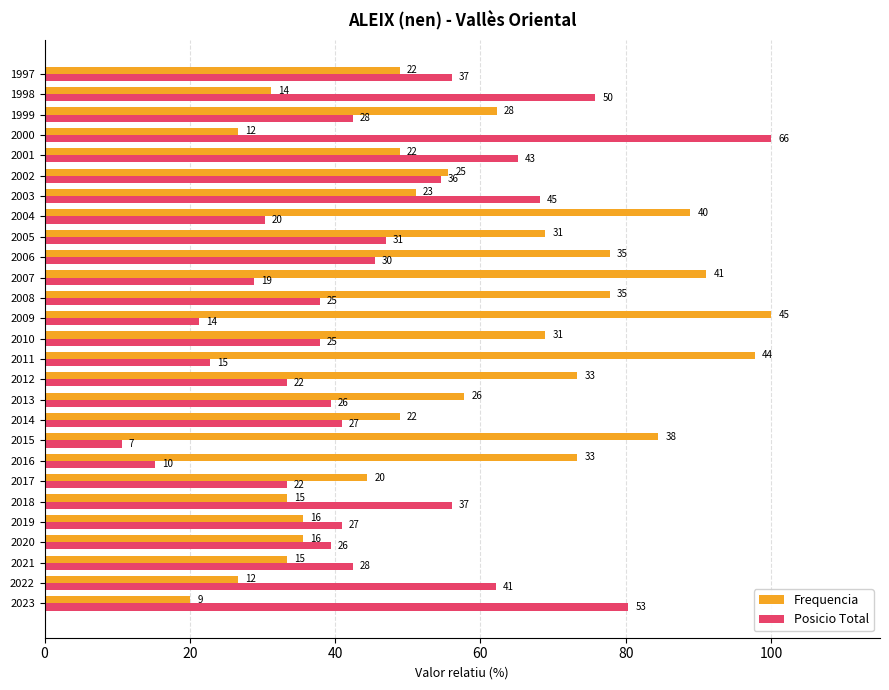

What are all the series names shown in the legend?

Frequencia, Posicio Total